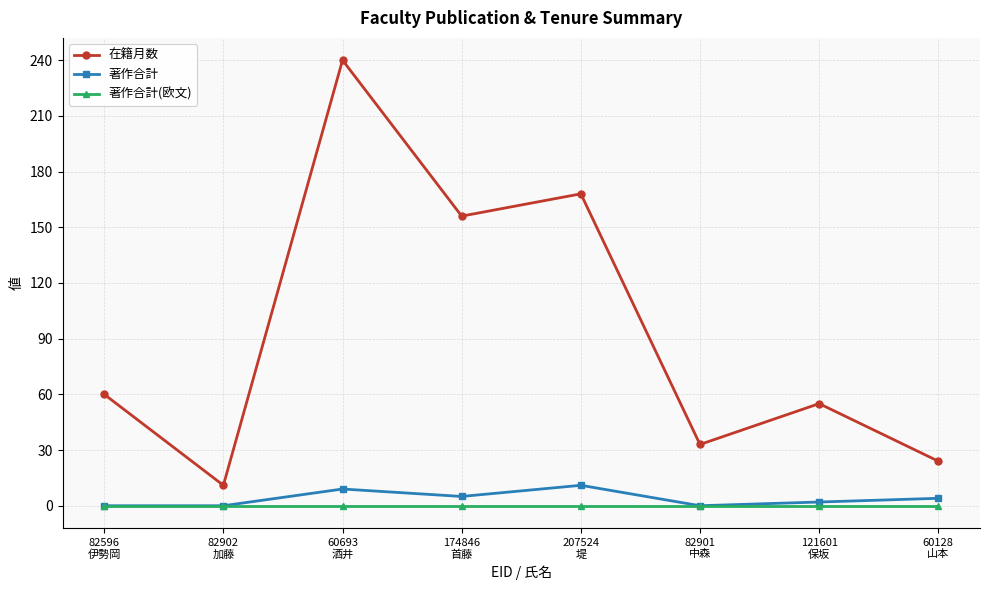

True or false: 在籍月数 has more than 0 points higher than both neighbors.

True